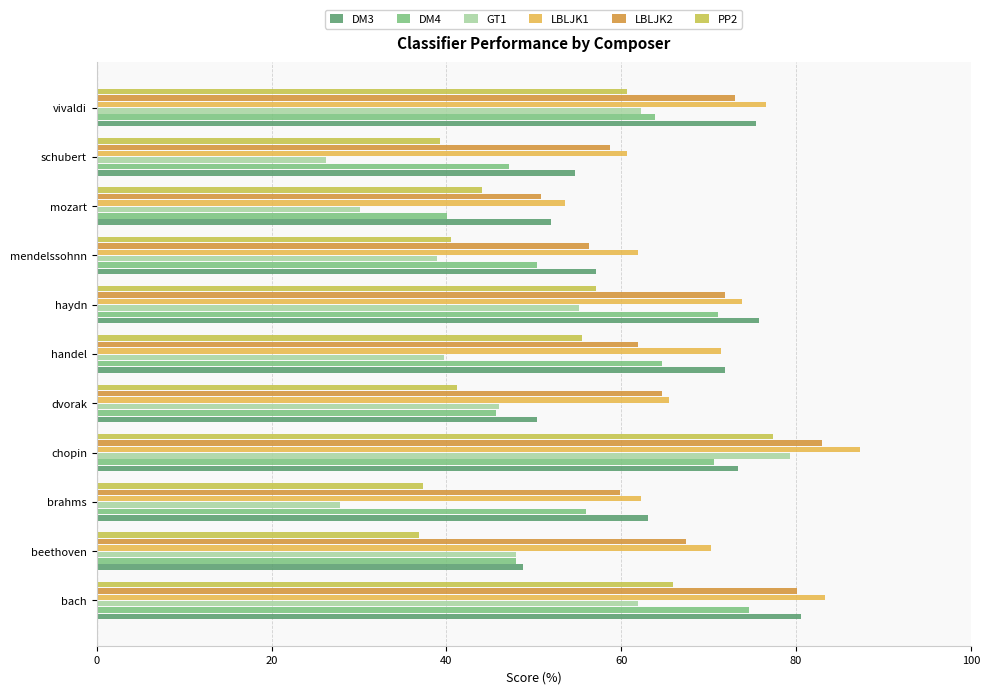

How many distinct data groups are displayed?

6